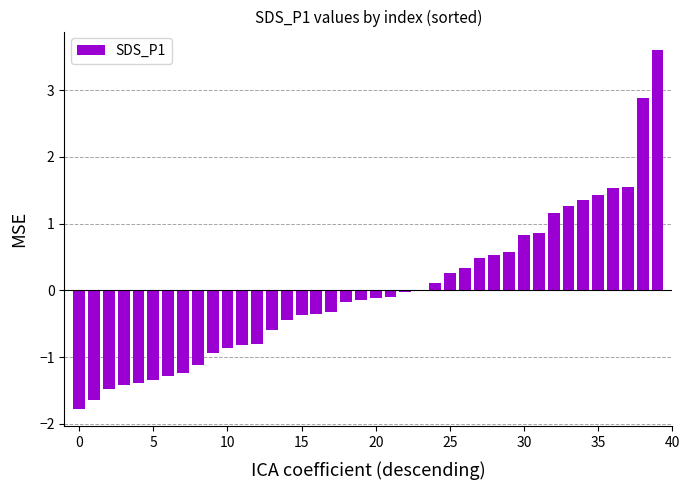

What is the greatest value displayed?

3.6